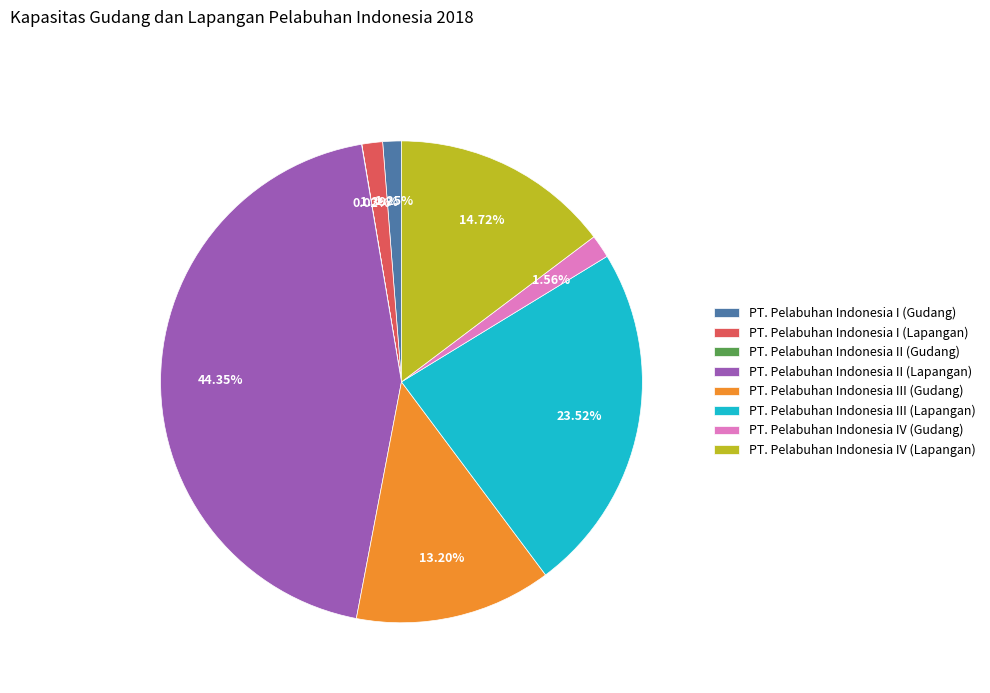

Between PT. Pelabuhan Indonesia IV (Lapangan) and PT. Pelabuhan Indonesia III (Gudang), which is larger?

PT. Pelabuhan Indonesia IV (Lapangan)